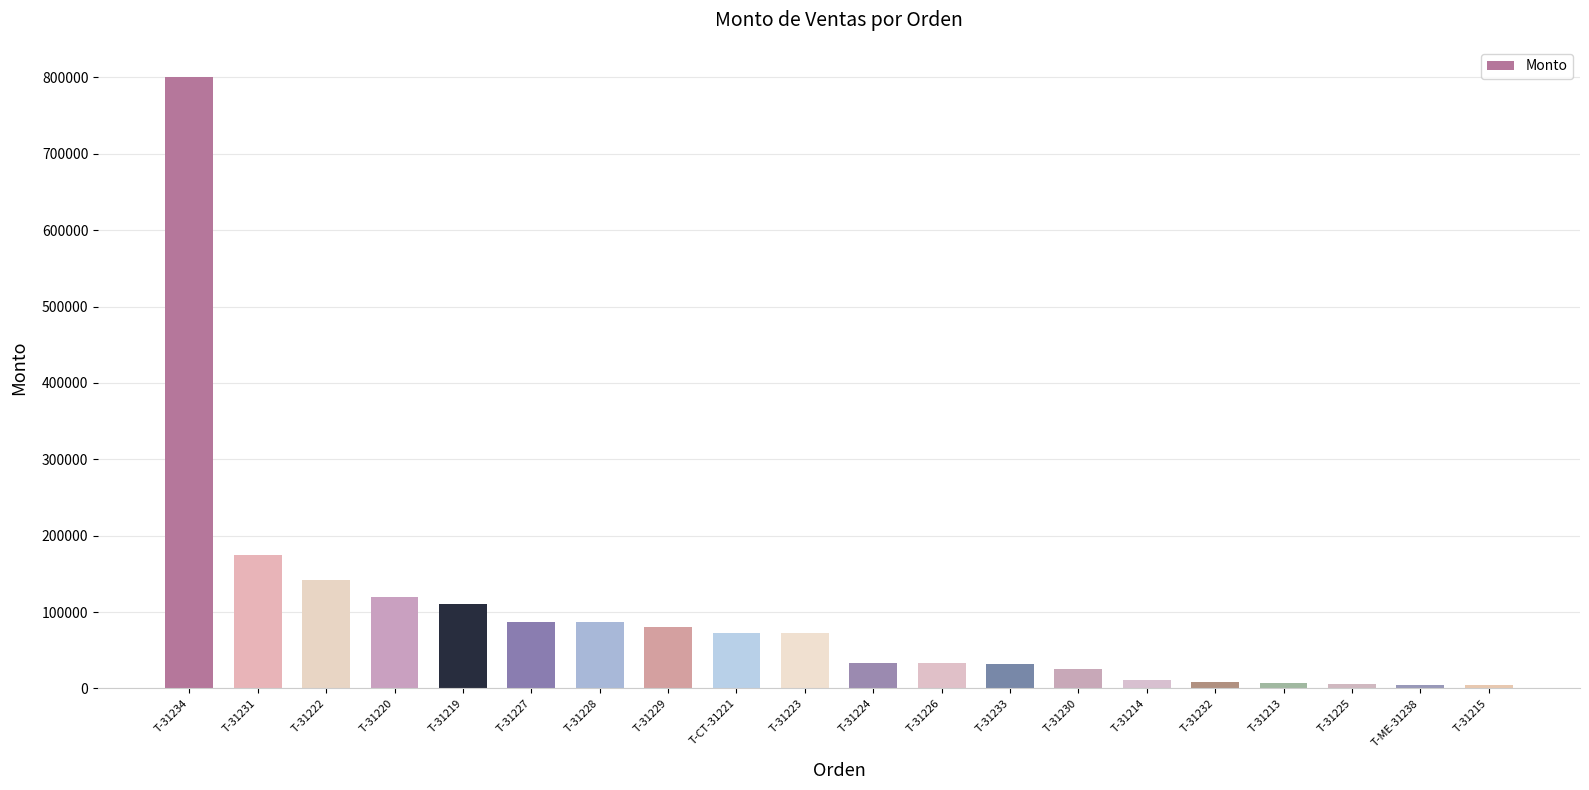

What is the ratio of the value at T-31234 to the value at T-31220?

6.7